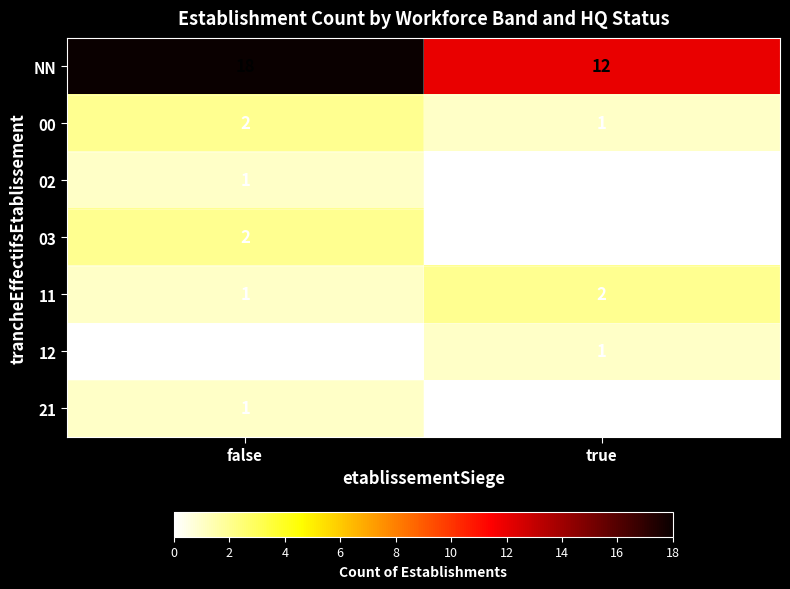

What is the spread (max minus min) of values at false?

18